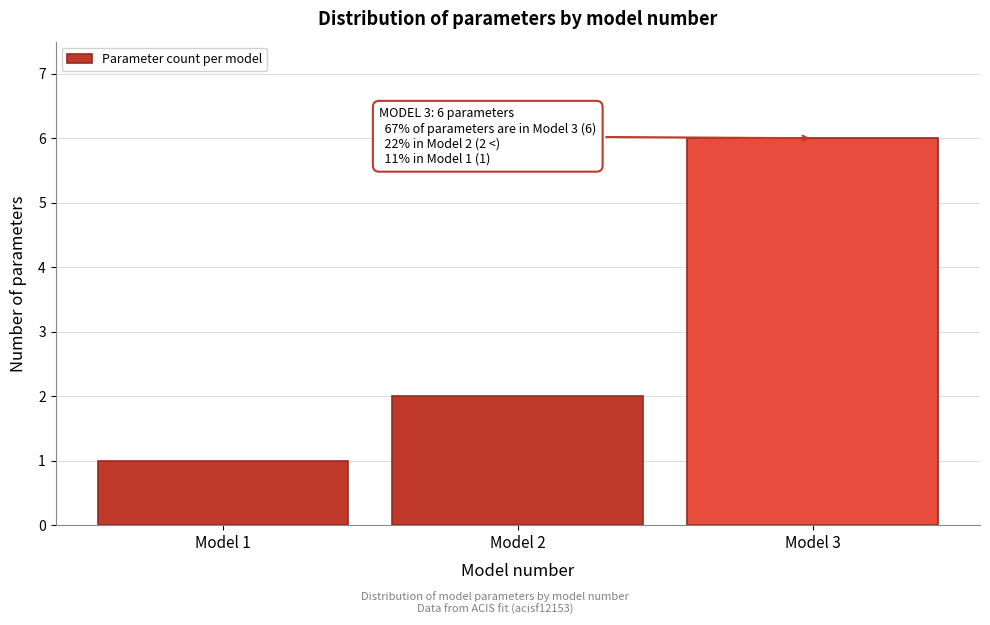

Reading left to right, extract all data points from this chart.

Model 1=1	Model 2=2	Model 3=6